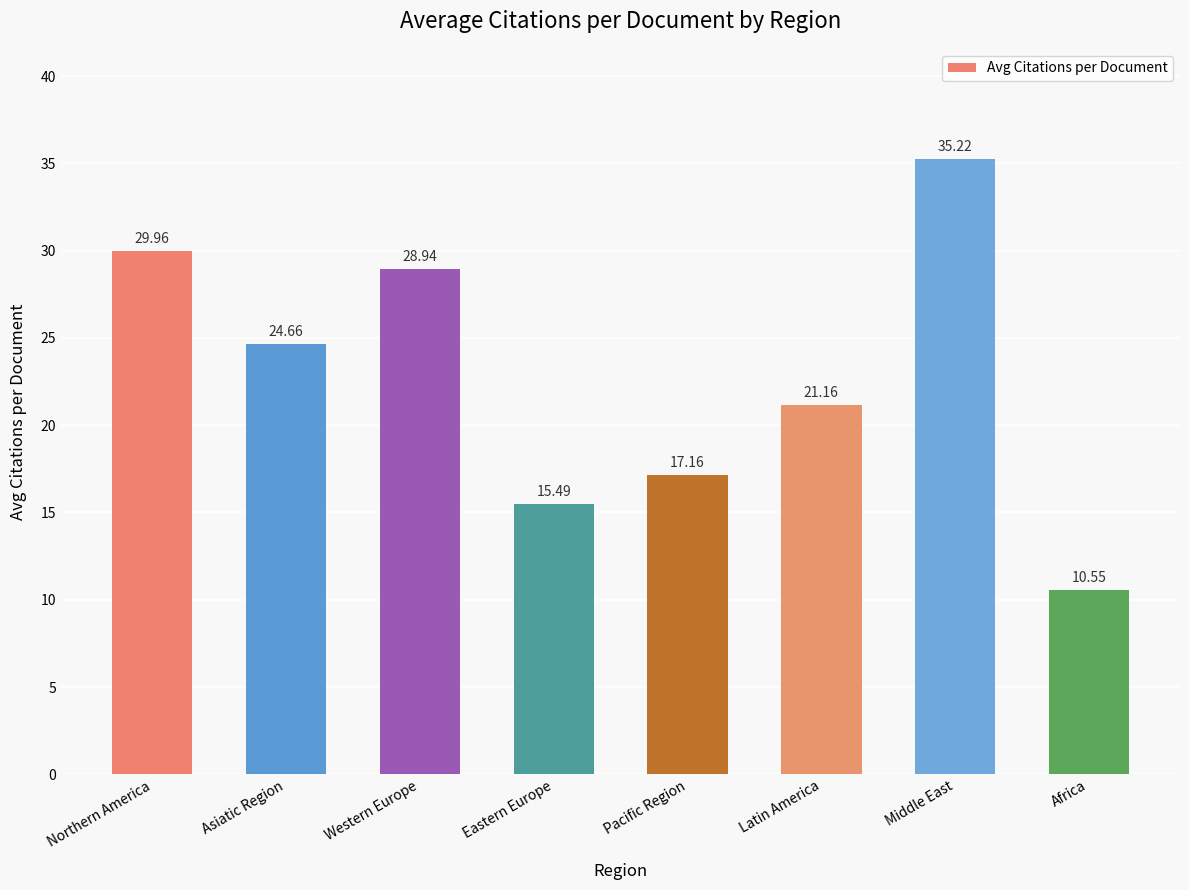

The value at Eastern Europe is 26.1. True or false?

False